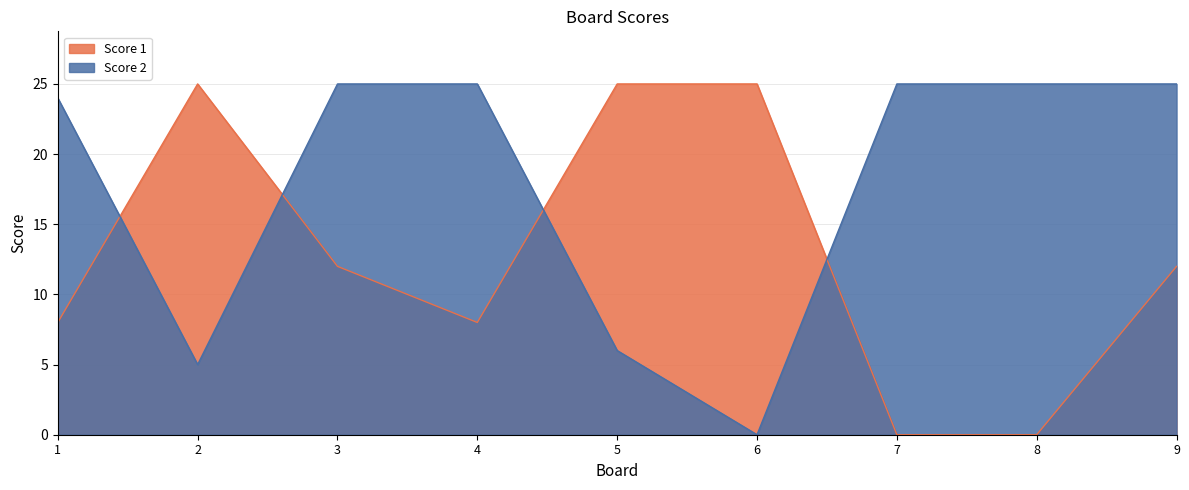

Which series has the largest total across all categories?

Score 2